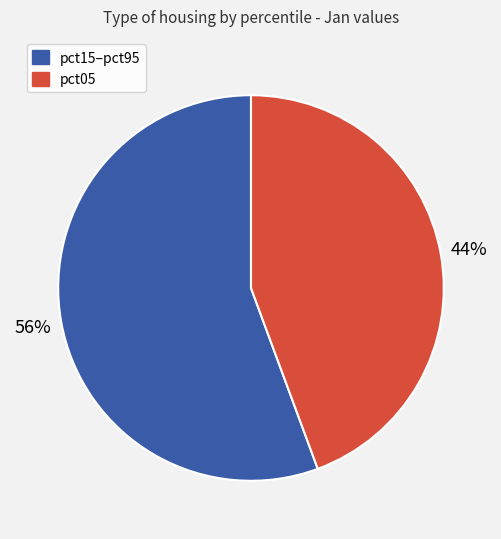

Is there a majority slice in this chart?

Yes